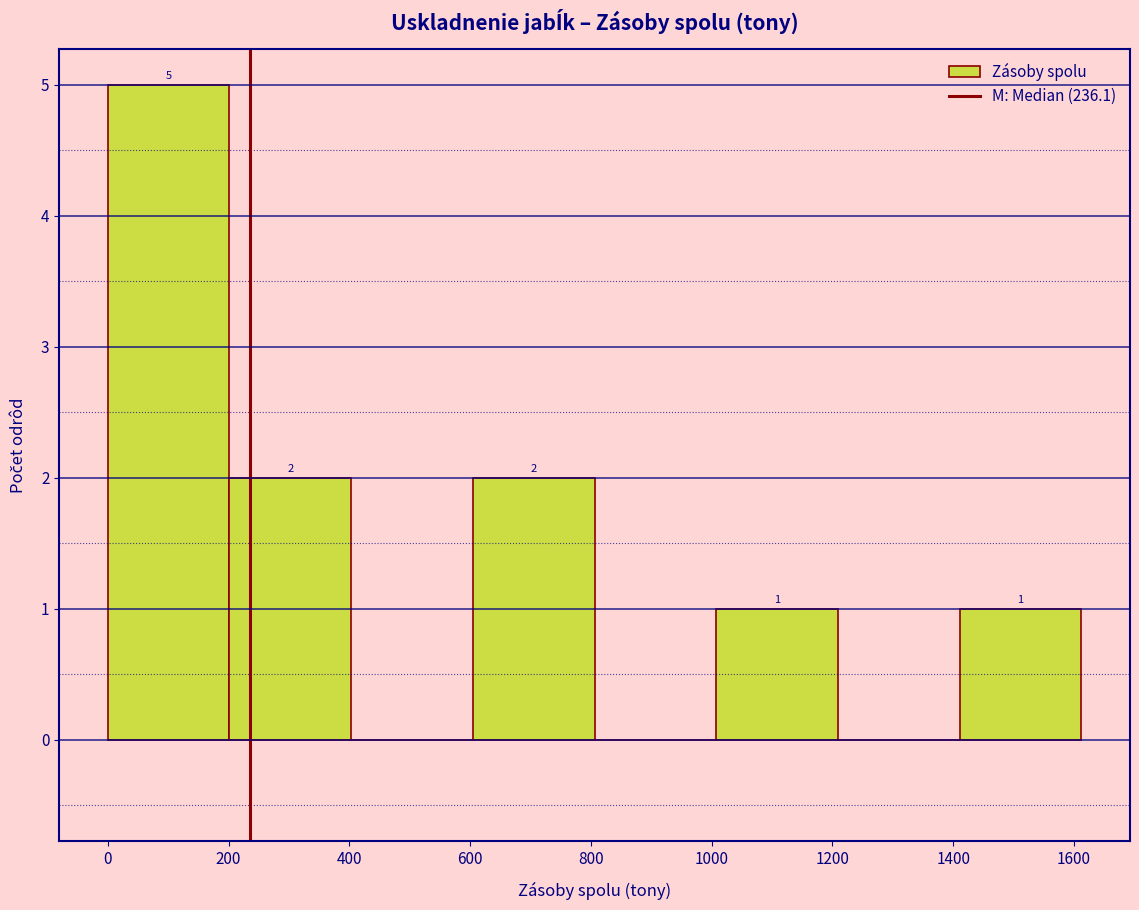

Which range on the x-axis has the tallest bar?

0 to 200